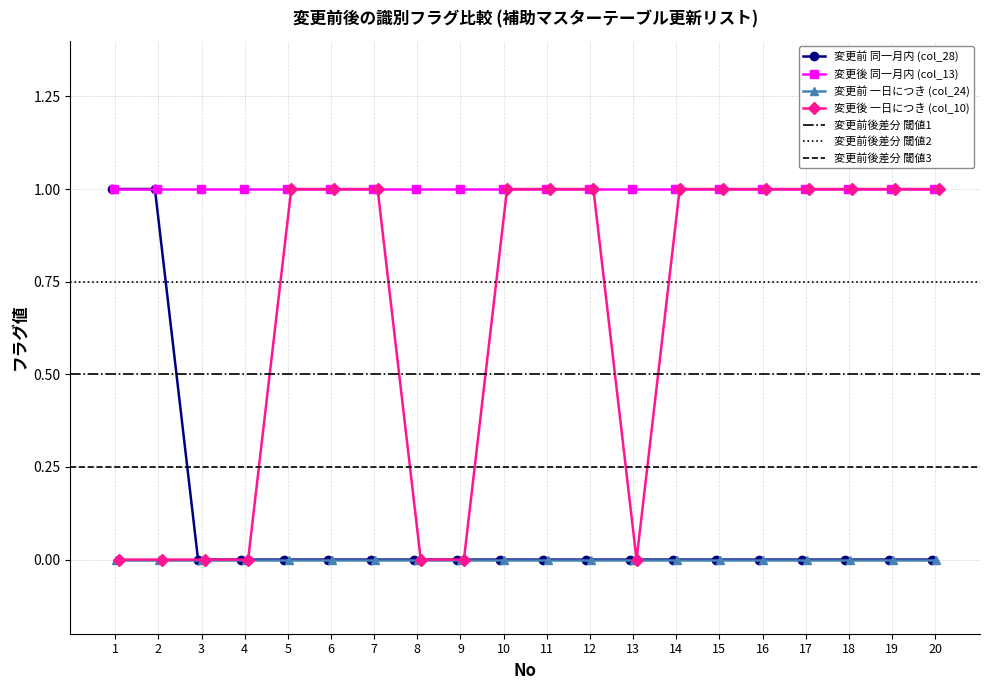

What is the spread (max minus min) of values at 7?

1